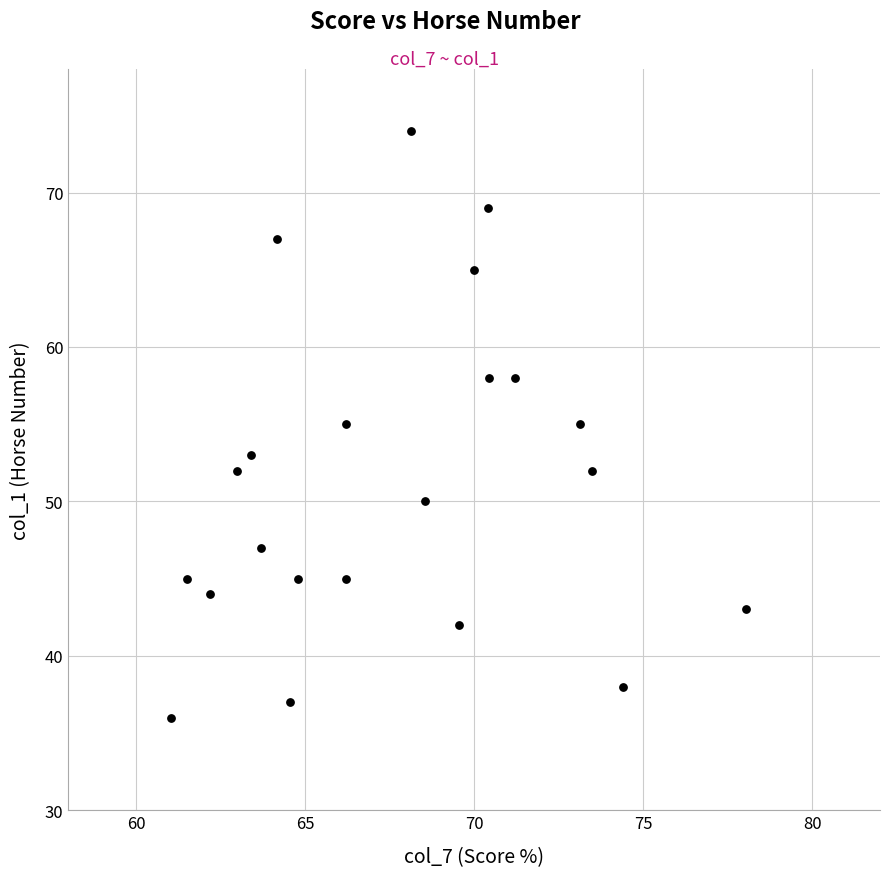

What is the range of Y values (max minus min)?

38